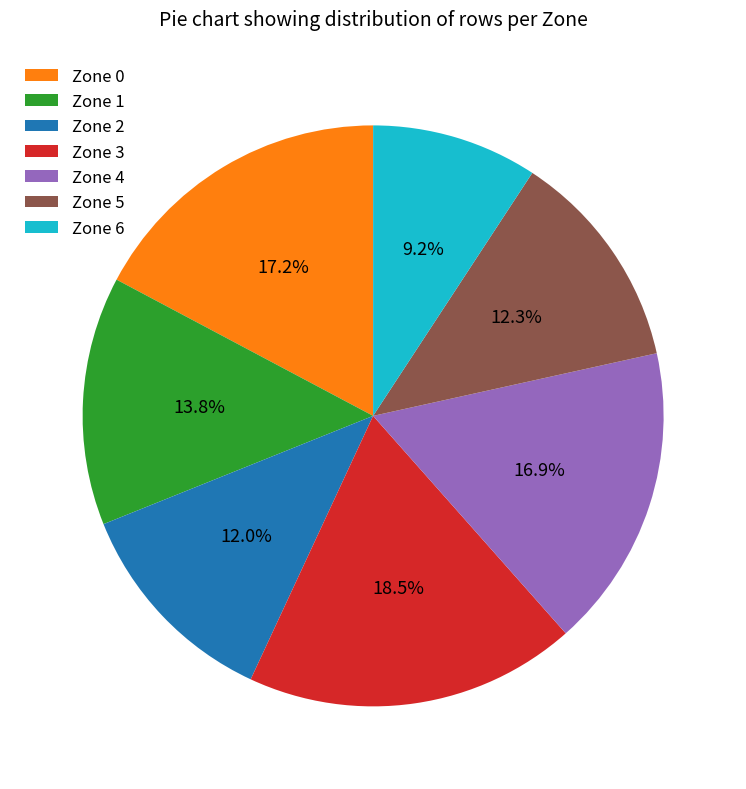

What percentage is NOT represented by Zone 4?

83.1%